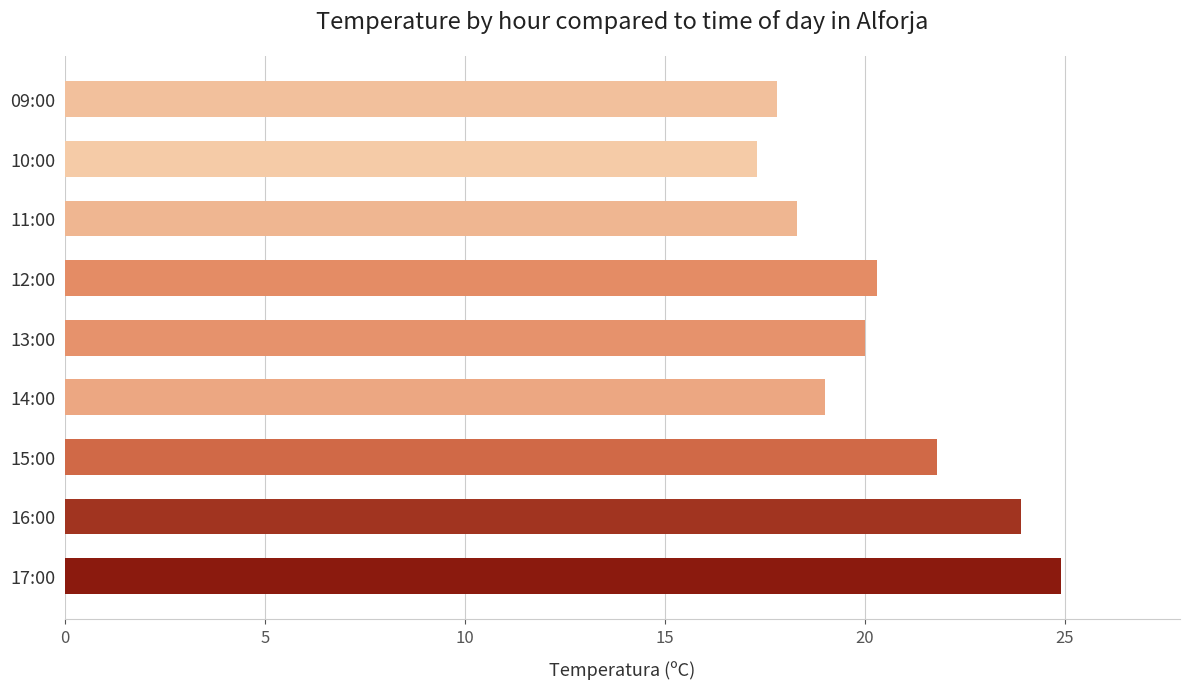

What is the smallest value displayed?

17.3